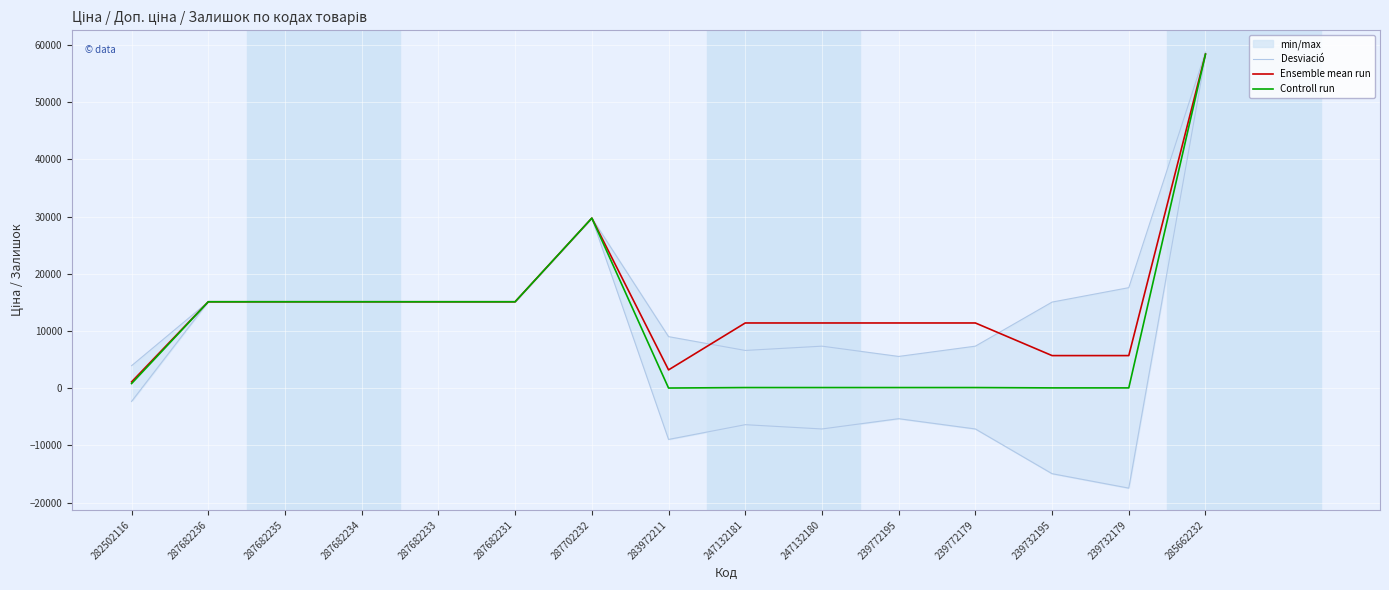

At which category does Desviació reach its first local peak?

287702232